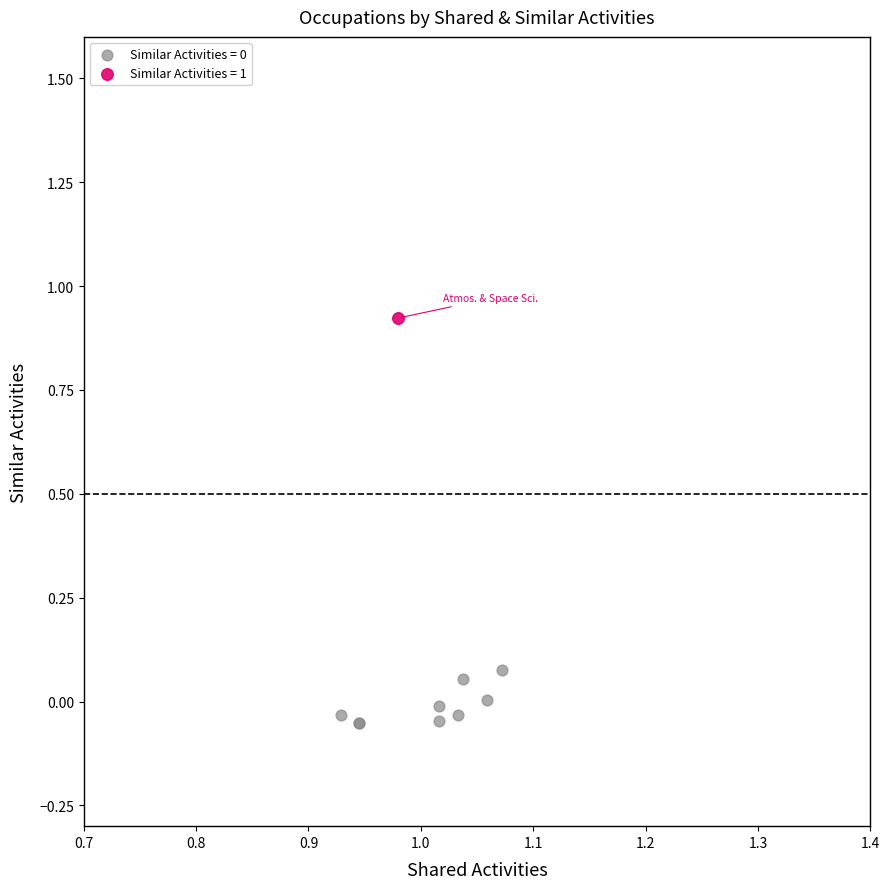

Which series reaches the maximum Y coordinate?

Similar Activities = 1